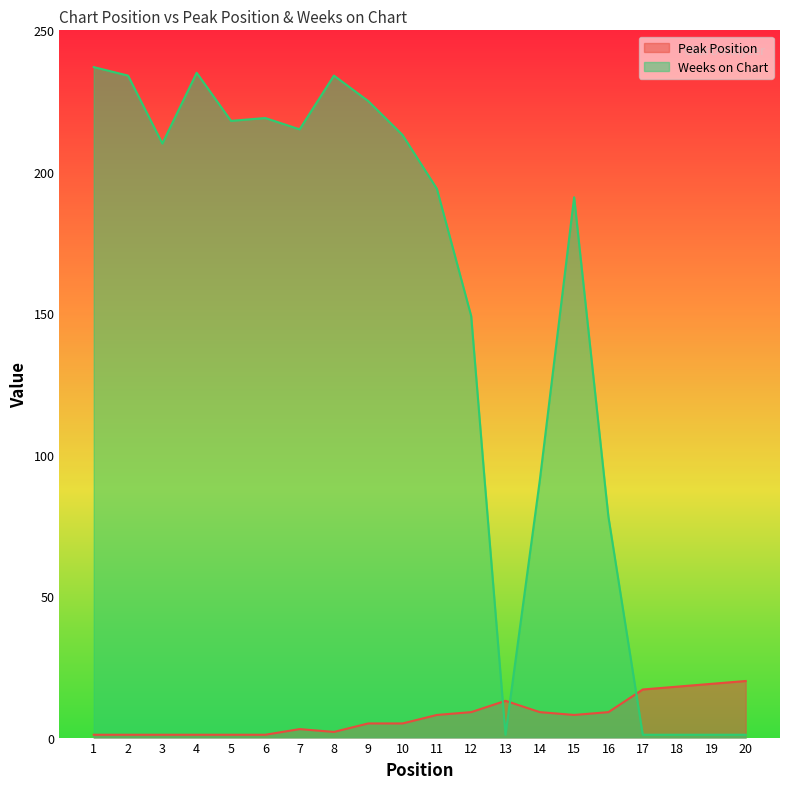

Reading right to left, what are all the values shown in this chart?

Peak Position: 20=20	19=19	18=18	17=17	16=9	15=8	14=9	13=13	12=9	11=8	10=5	9=5	8=2	7=3	6=1	5=1	4=1	3=1	2=1	1=1
Weeks on Chart: 20=1	19=1	18=1	17=1	16=78	15=191	14=91	13=1	12=149	11=194	10=213	9=225	8=234	7=215	6=219	5=218	4=235	3=210	2=234	1=237